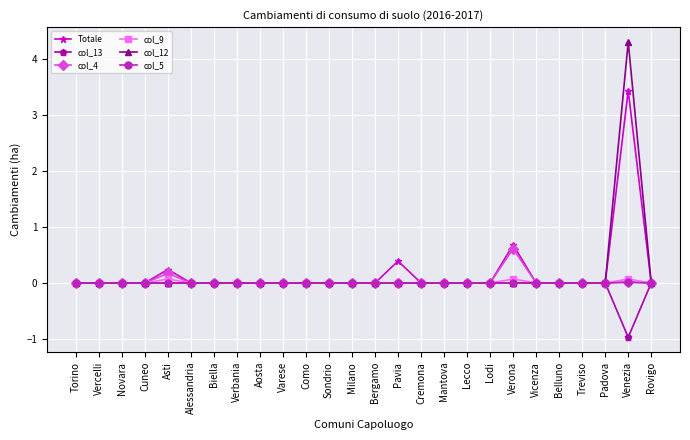

What is the spread (max minus min) of values at Venezia?

5.3